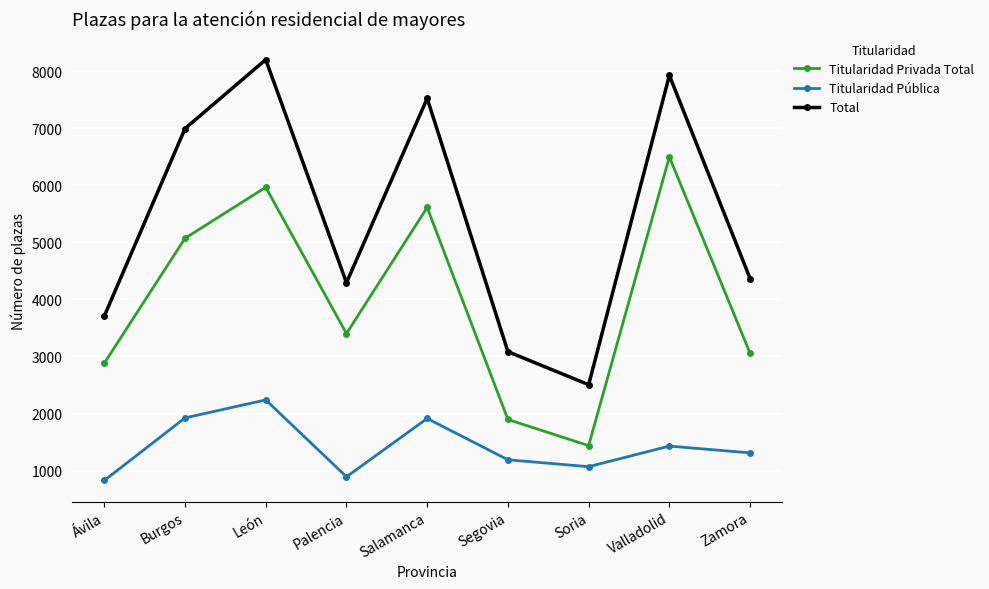

What is the difference between the Titularidad Pública values at Soria and León?

1170